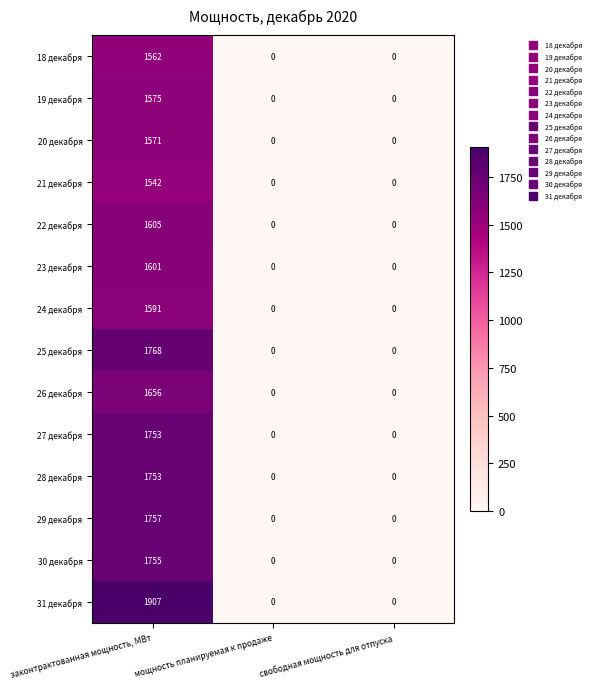

Count the 24 декабря values in the range 0 to 1591.

3